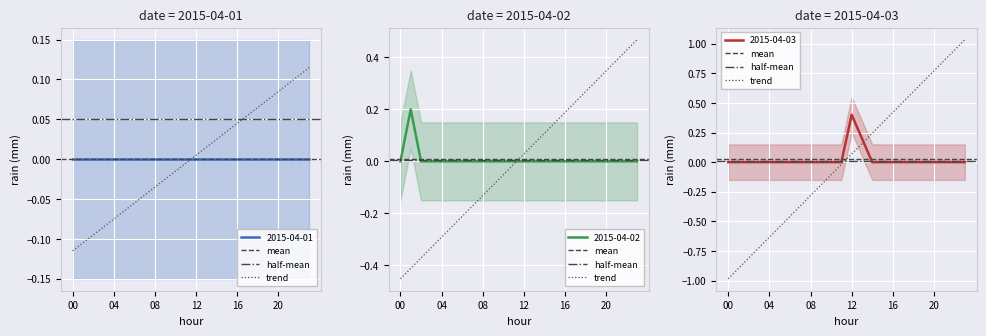

Is it true that 2015-04-03 equals 0.2 at 18?

False